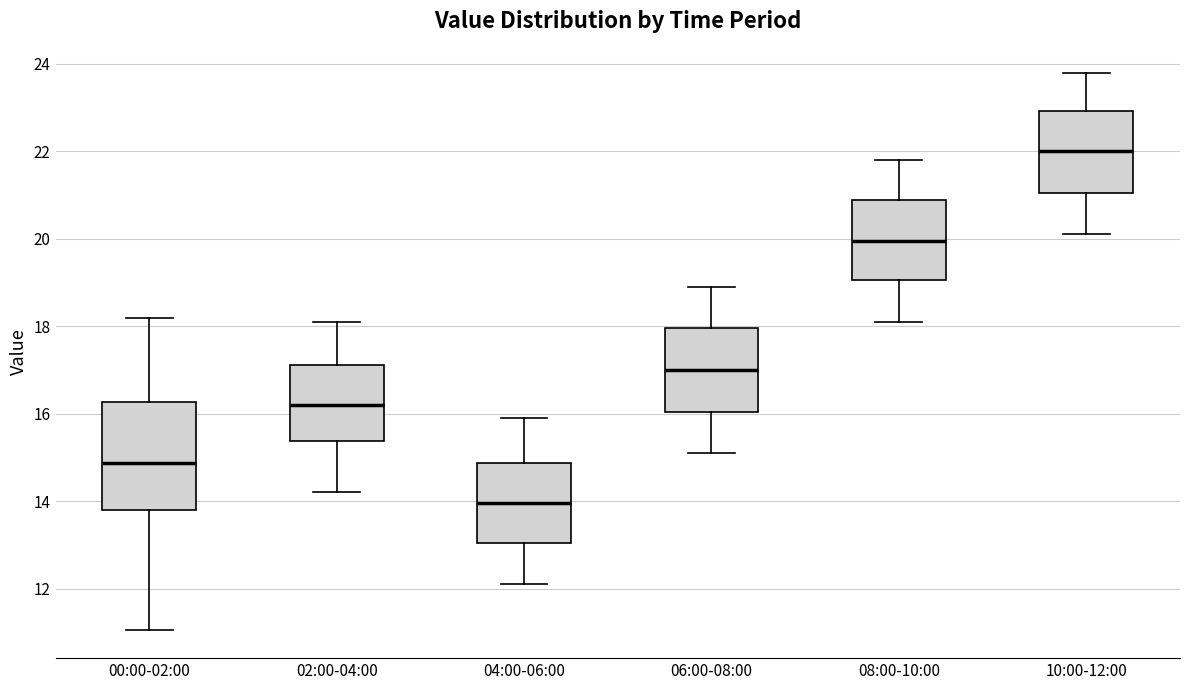

Reading left to right, read every box against the y-axis: the position of its median line, the range the box covers, and the ends of its whiskers. The values are not printed on the chart, so give them approximately, as read against the axis.

00:00-02:00: median 14.8, box 13.8 to 16.2, whiskers 11.0 to 18.2
02:00-04:00: median 16.2, box 15.4 to 17.2, whiskers 14.2 to 18.2
04:00-06:00: median 14.0, box 13.0 to 14.8, whiskers 12.2 to 16.0
06:00-08:00: median 17.0, box 16.0 to 18.0, whiskers 15.2 to 19.0
08:00-10:00: median 20.0, box 19.0 to 20.8, whiskers 18.2 to 21.8
10:00-12:00: median 22.0, box 21.0 to 23.0, whiskers 20.2 to 23.8